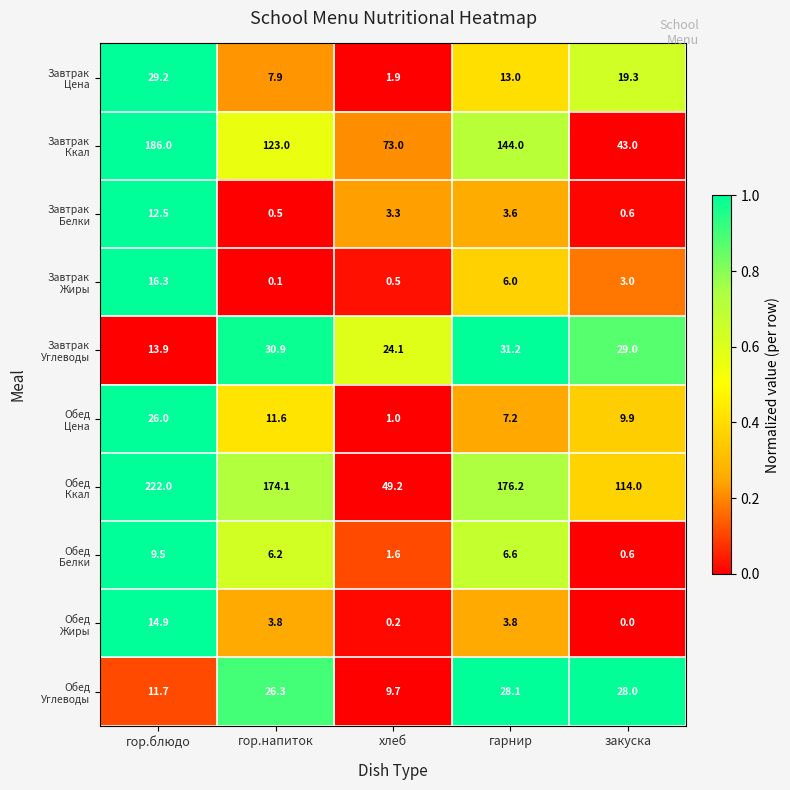

Which category has the lowest value across all series?

закуска